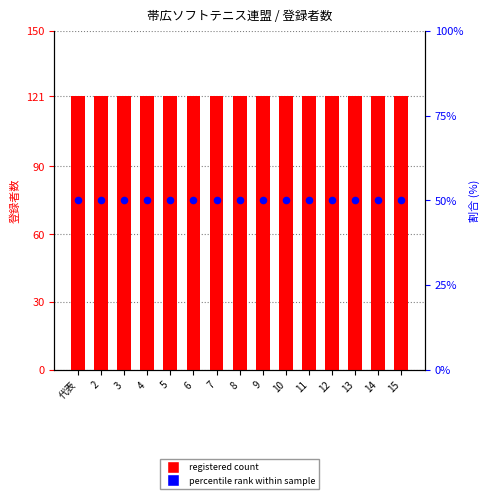

Is the value of percentile rank within sample at 10 greater than the value of registered count at 6?

No